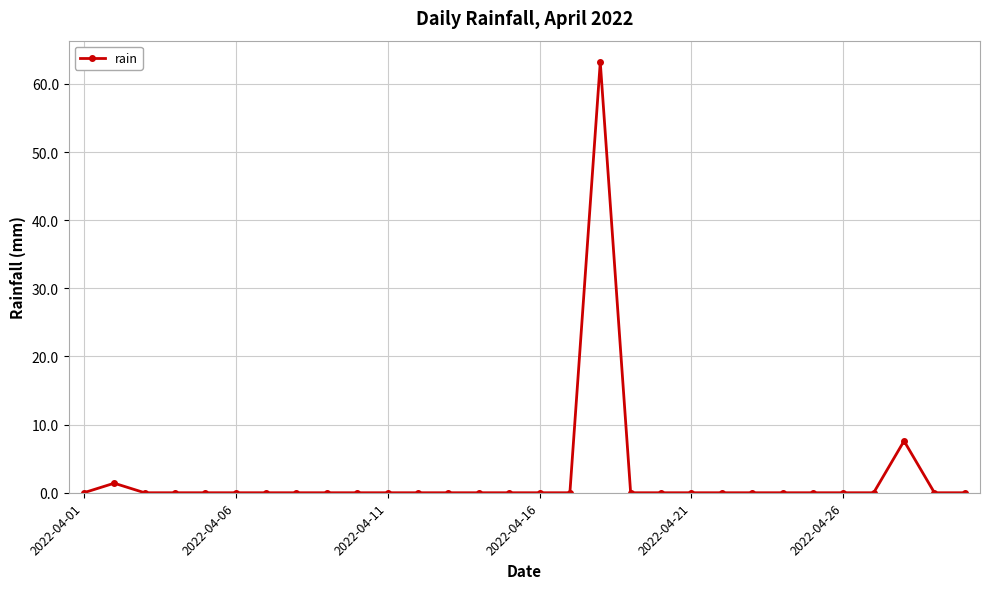

Reading right to left, list all the values displayed in this chart.

0.0	0.0	7.6	0.0	0.0	0.0	0.0	0.0	0.0	0.0	0.0	0.0	63.2	0.0	0.0	0.0	0.0	0.0	0.0	0.0	0.0	0.0	0.0	0.0	0.0	0.0	0.0	0.0	1.4	0.0